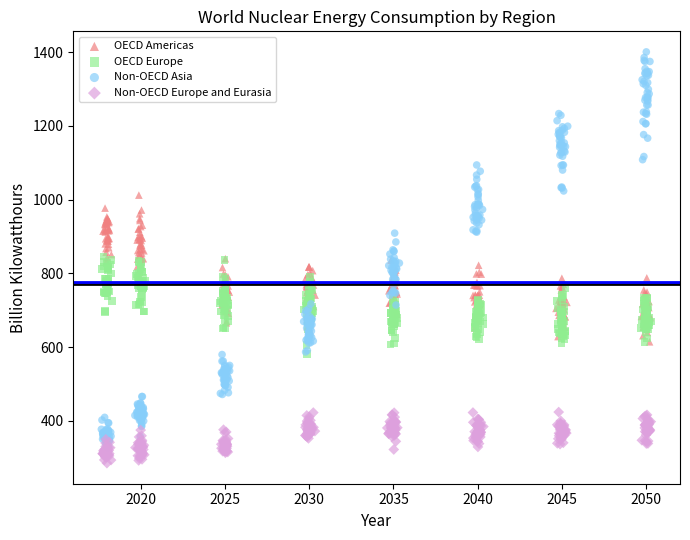

Which series contains the highest Y value?

Non-OECD Asia